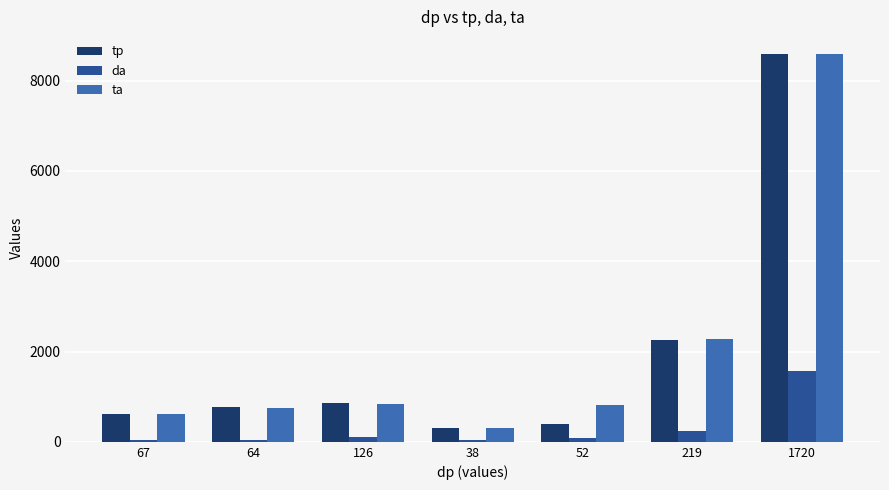

What is the average value of the ta series?

2027